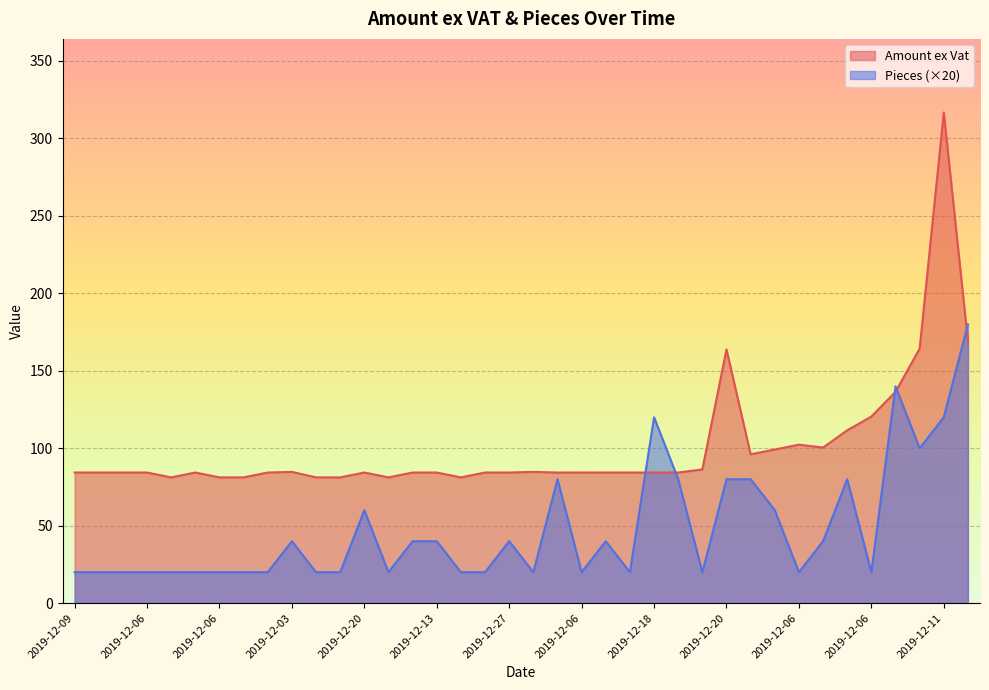

What is the greatest value displayed?

316.7